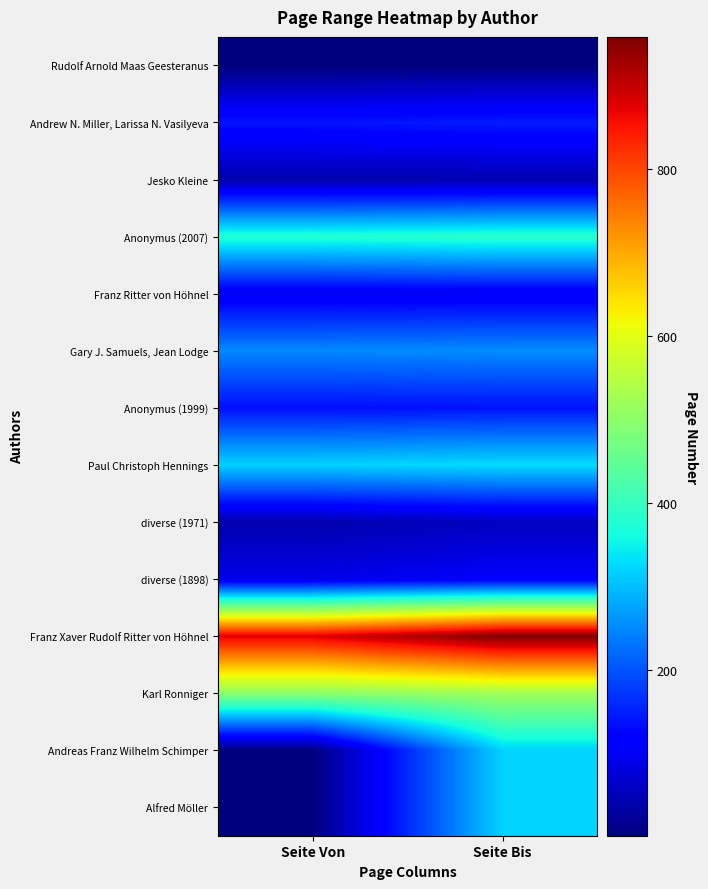

Reading left to right, list all the values displayed in this chart.

Rudolf Arnold Maas Geesteranus: Seite Von=1	Seite Bis=3
Andrew N. Miller, Larissa N. Vasilyeva: Seite Von=138	Seite Bis=147
Jesko Kleine: Seite Von=40	Seite Bis=41
Anonymus (2007): Seite Von=377	Seite Bis=386
Franz Ritter von Höhnel: Seite Von=97	Seite Bis=101
Gary J. Samuels, Jean Lodge: Seite Von=250	Seite Bis=254
Anonymus (1999): Seite Von=134	Seite Bis=137
Paul Christoph Hennings: Seite Von=318	Seite Bis=329
diverse (1971): Seite Von=40	Seite Bis=56
diverse (1898): Seite Von=90	Seite Bis=108
Franz Xaver Rudolf Ritter von Höhnel: Seite Von=877	Seite Bis=958
Karl Ronniger: Seite Von=497	Seite Bis=522
Andreas Franz Wilhelm Schimper: Seite Von=1	Seite Bis=319
Alfred Möller: Seite Von=1	Seite Bis=319